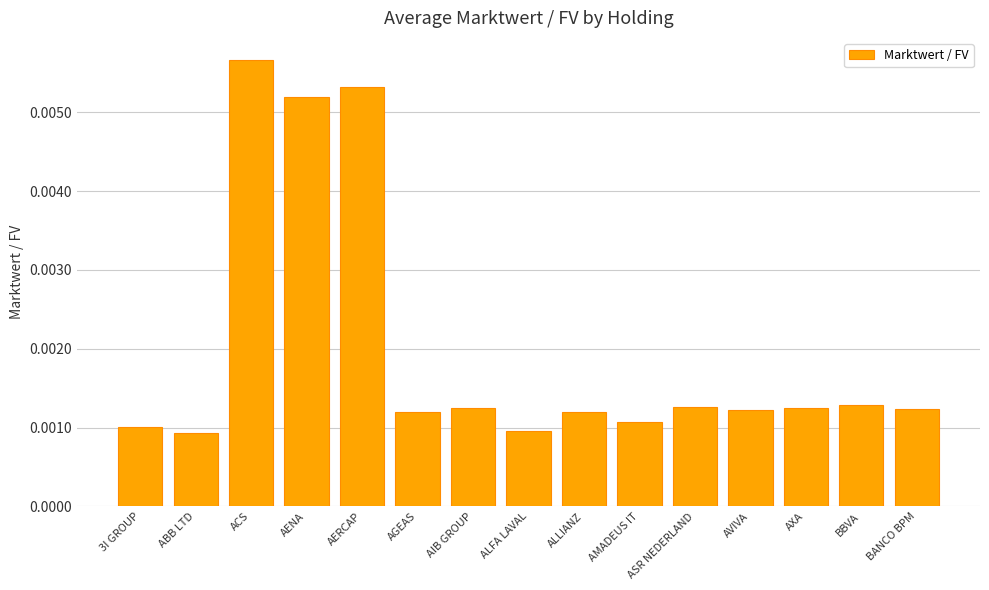

Which label corresponds to the largest value in the chart?

ACS